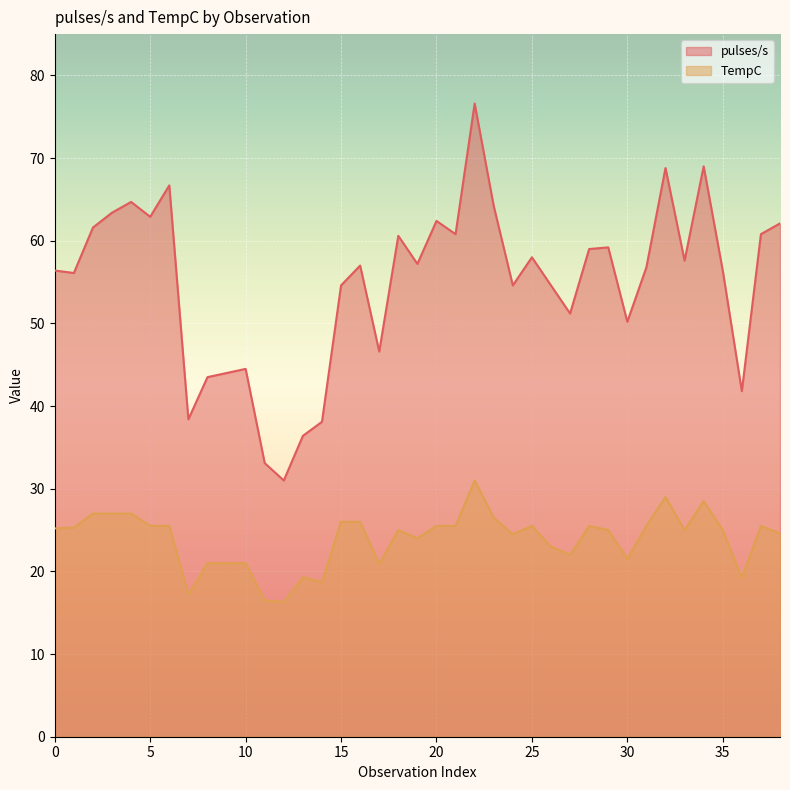

What is the total value across all series at 2?

88.6